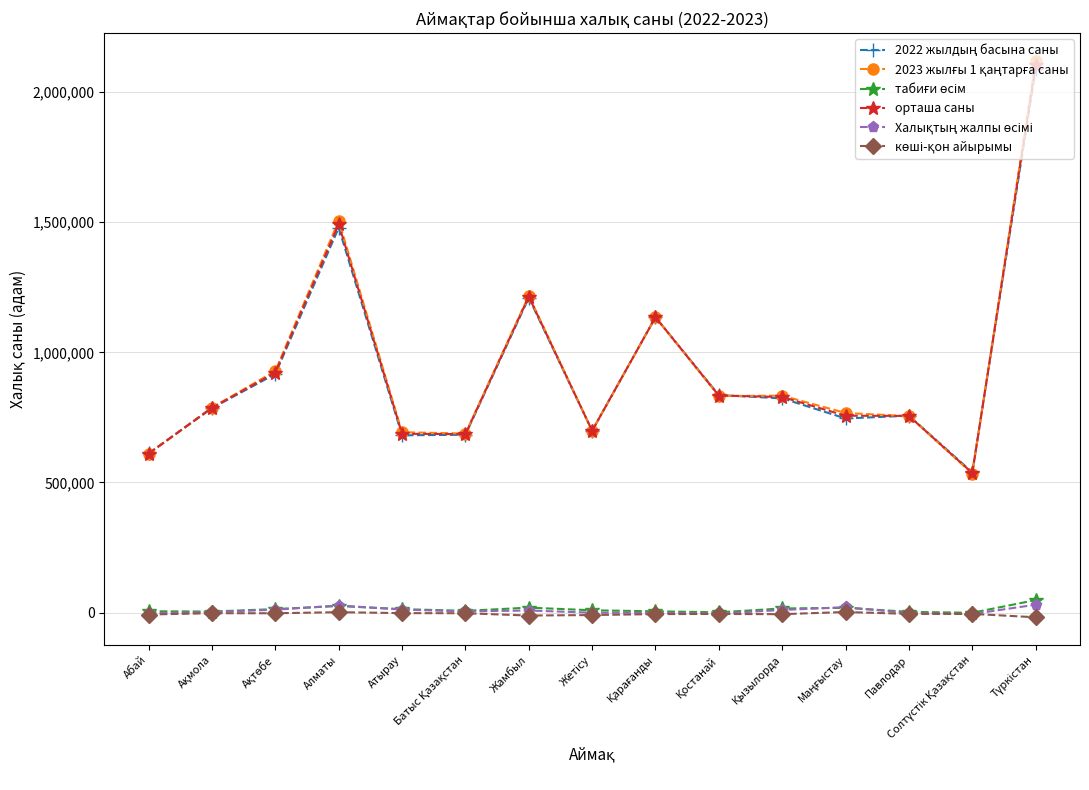

What is the maximum value shown in the chart?

2119063